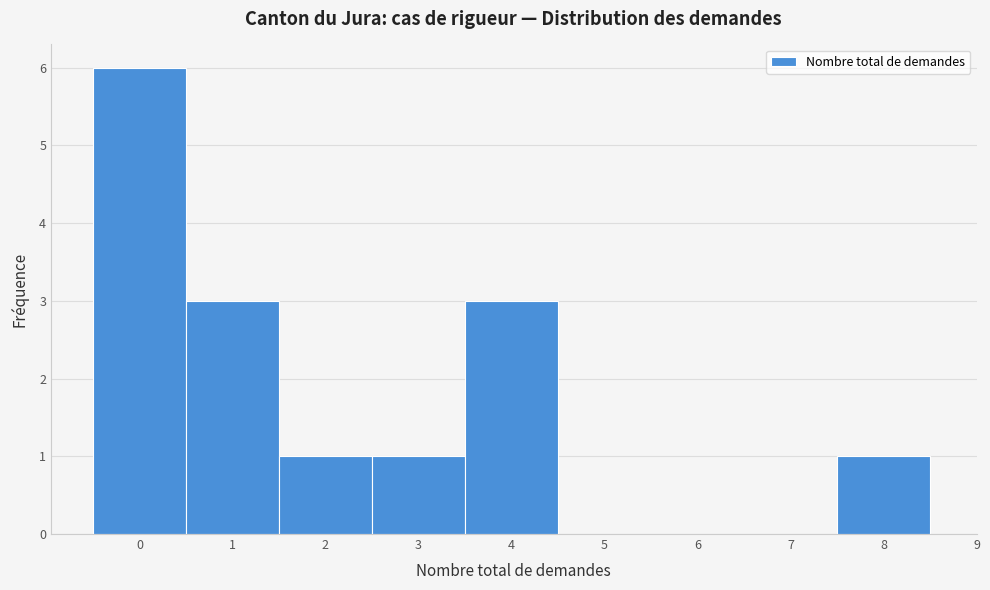

Reading left to right, list every bar in this chart as the range it spans on the x-axis followed by its height. The values are not printed on the chart, so give them approximately, as read against the axis.

-0.5 to 0.5: 6
0.5 to 1.5: 3
1.5 to 2.5: 1
2.5 to 3.5: 1
3.5 to 4.5: 3
4.5 to 5.5: 0
5.5 to 6.5: 0
6.5 to 7.5: 0
7.5 to 8.5: 1